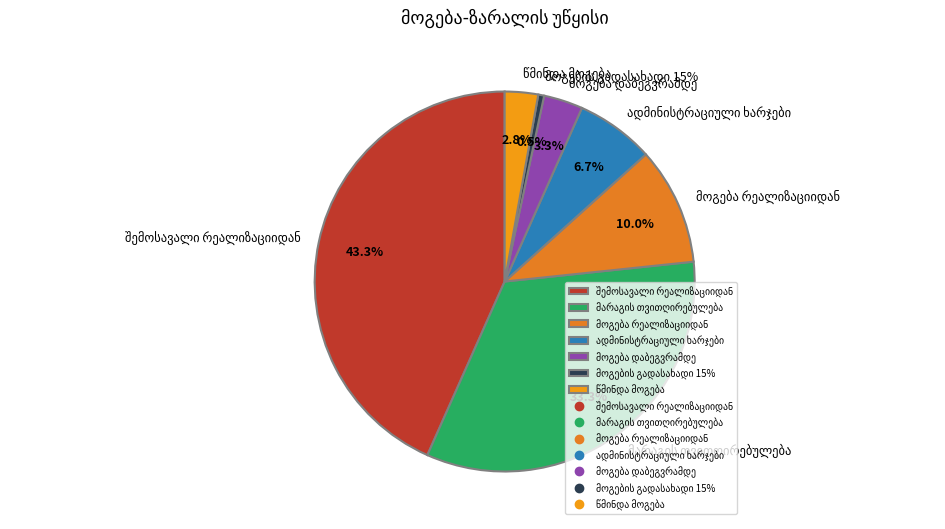

To the nearest percent, what percentage of the pie is ადმინისტრაციული ხარჯები?

7%